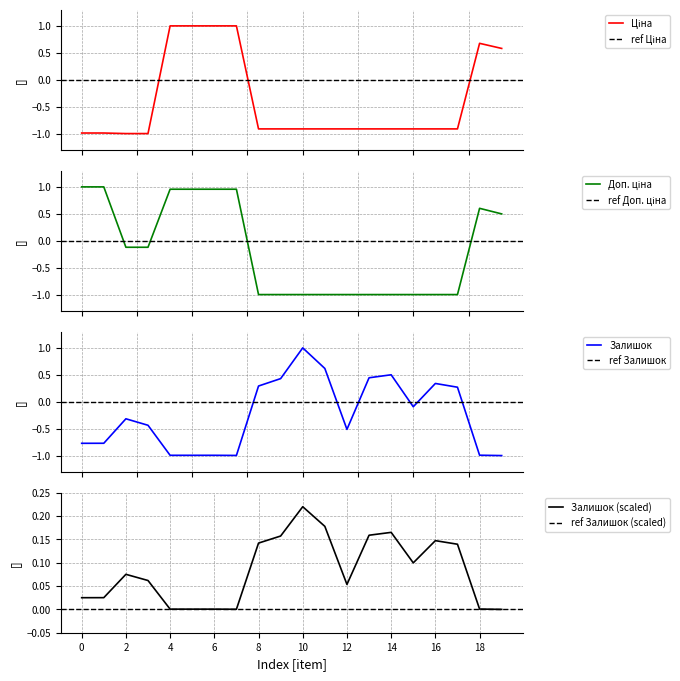

Which series has the widest spread of values?

Ціна